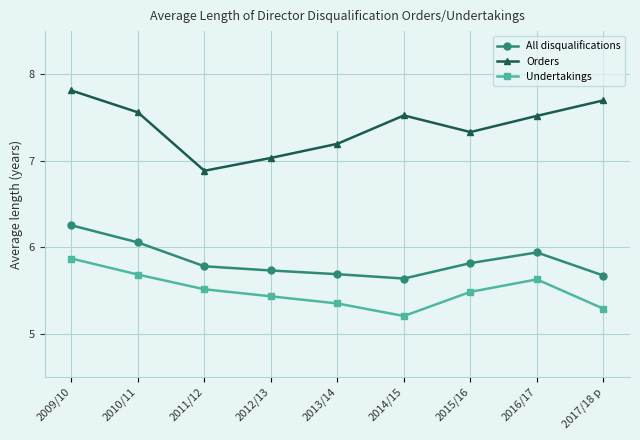

What is the smallest value displayed?

5.2